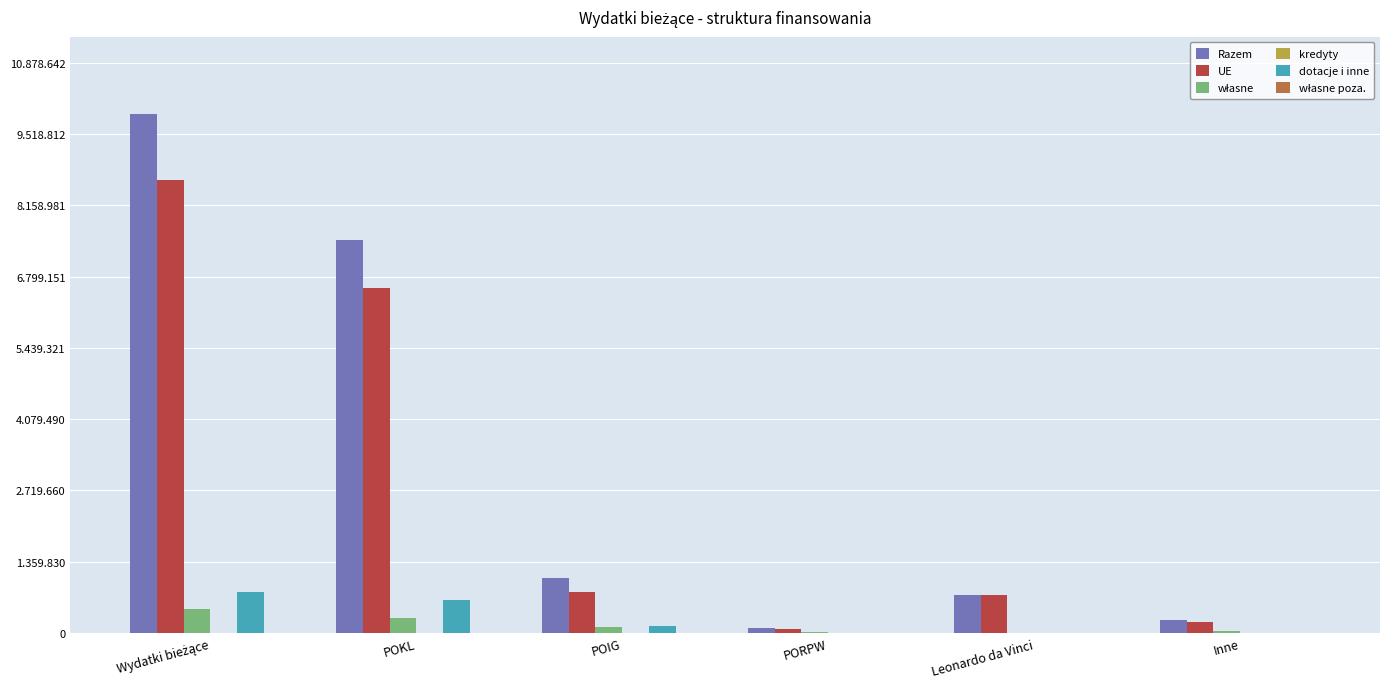

What is the minimum value for UE?

75256.9